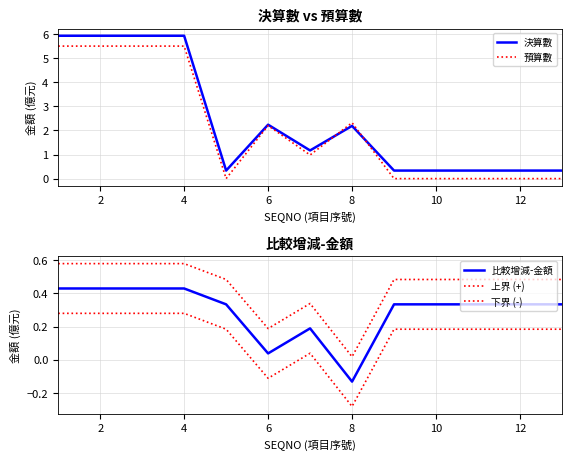

What is the average value of the 預算數 series?

2.1